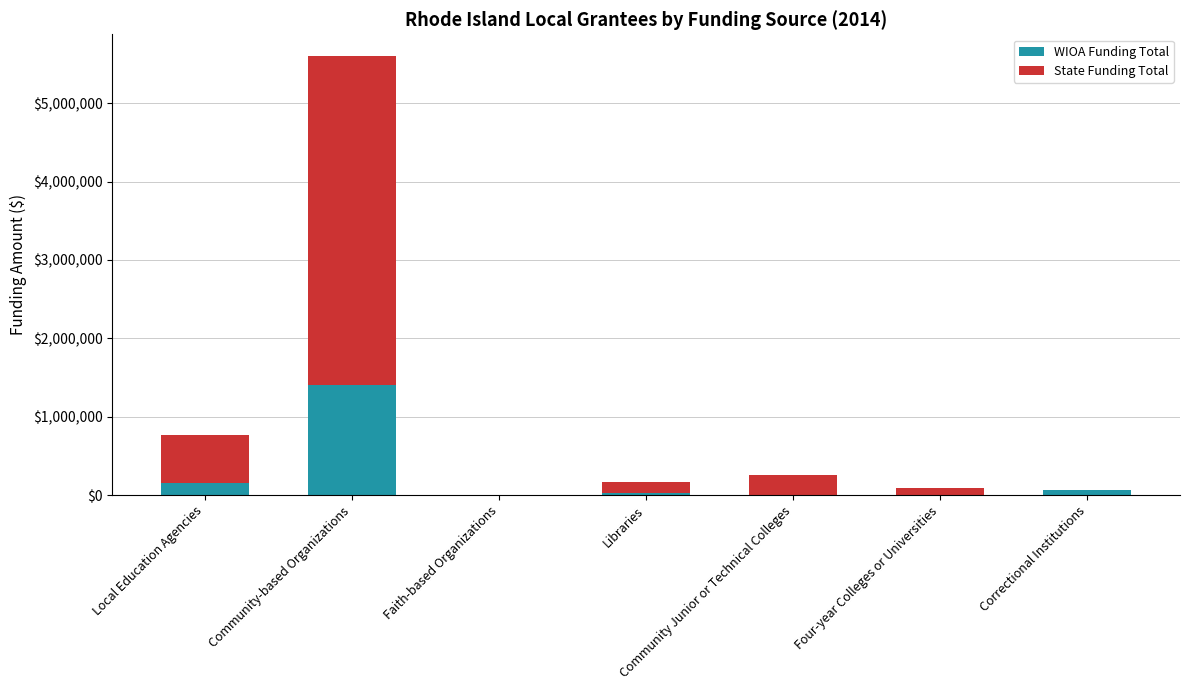

Count the number of categories in the chart.

7